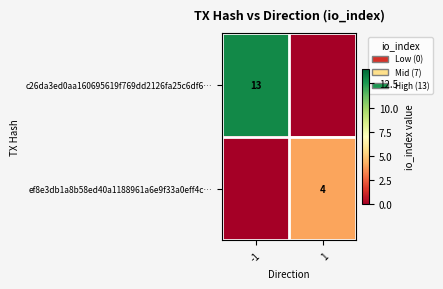

Is the value of ef8e3db1a8b58ed40a1188961a6e9f33a0eff4c… at 1 greater than the value of c26da3ed0aa160695619f769dd2126fa25c6df6… at -1?

No